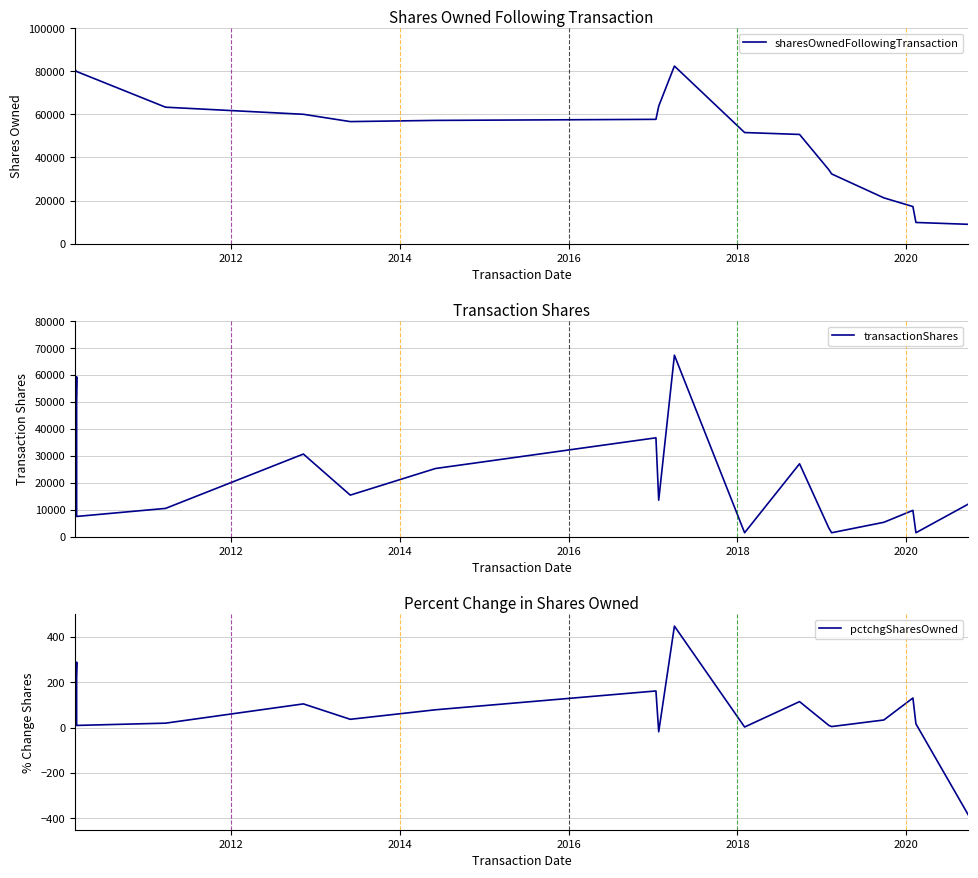

Reading left to right, list all the values displayed in this chart.

sharesOwnedFollowingTransaction: 80725	79899	79899	63337	60041	56648	57203	57694	63812	82444	51569	50685	34264	32346	21242	17204	9818	8958
transactionShares: 27593	59361	7511	10499	30685	15429	25314	36715	13557	67398	1459	27077	3164	1460	5338	9765	1461	12102
pctchgSharesOwned: 52	289	10	20	105	37	79	162	-18	448	3	115	10	5	34	131	17	-385